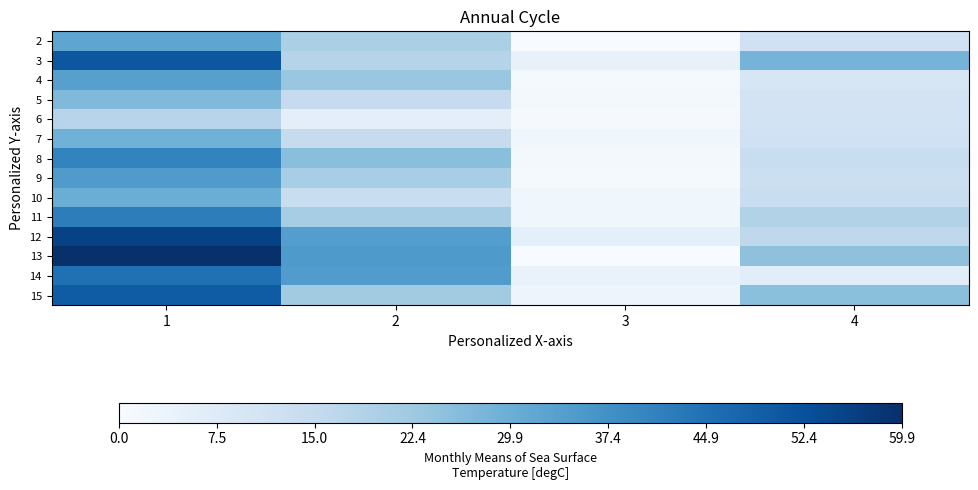

Which has a higher value, 2 or 4?

2